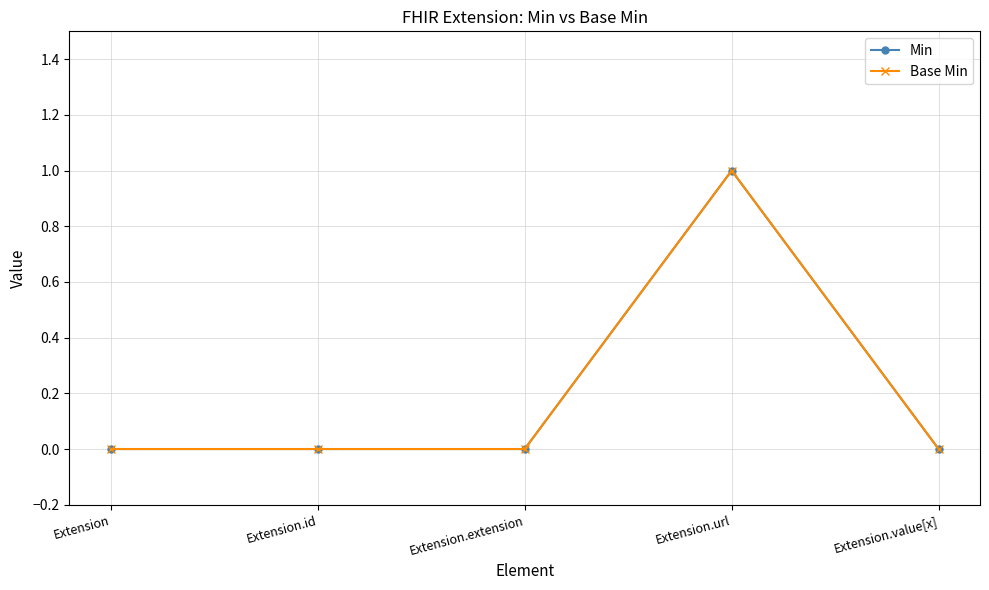

At which category is the sum across all series the highest?

Extension.url